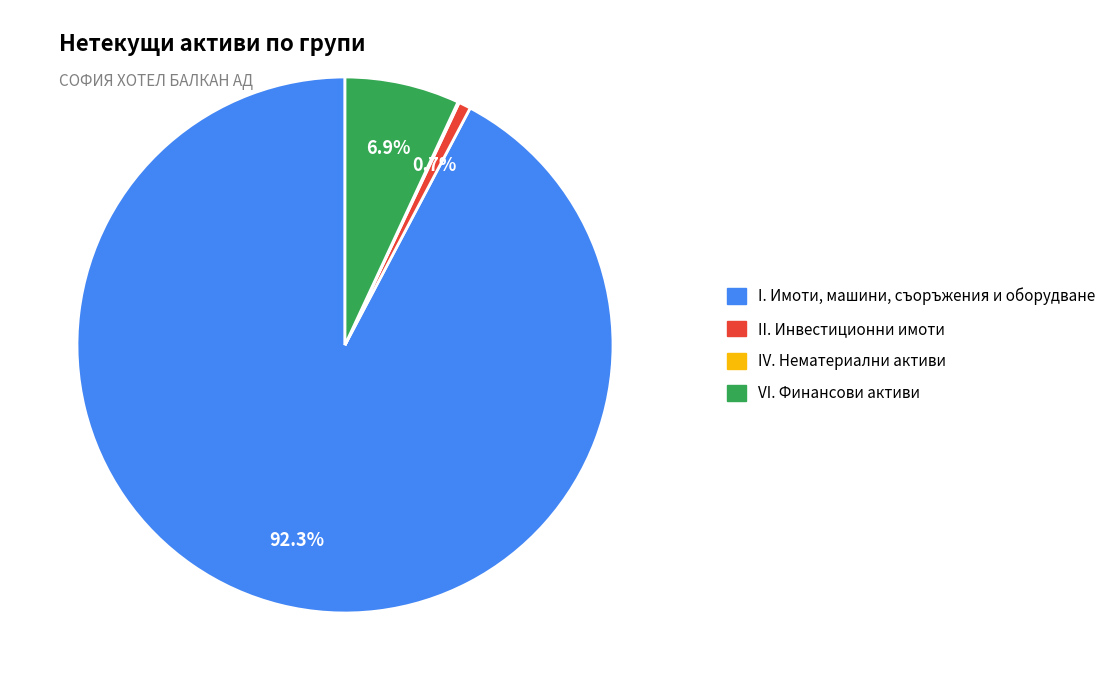

Which slice represents more than half of the pie?

I. Имоти, машини, съоръжения и оборудване